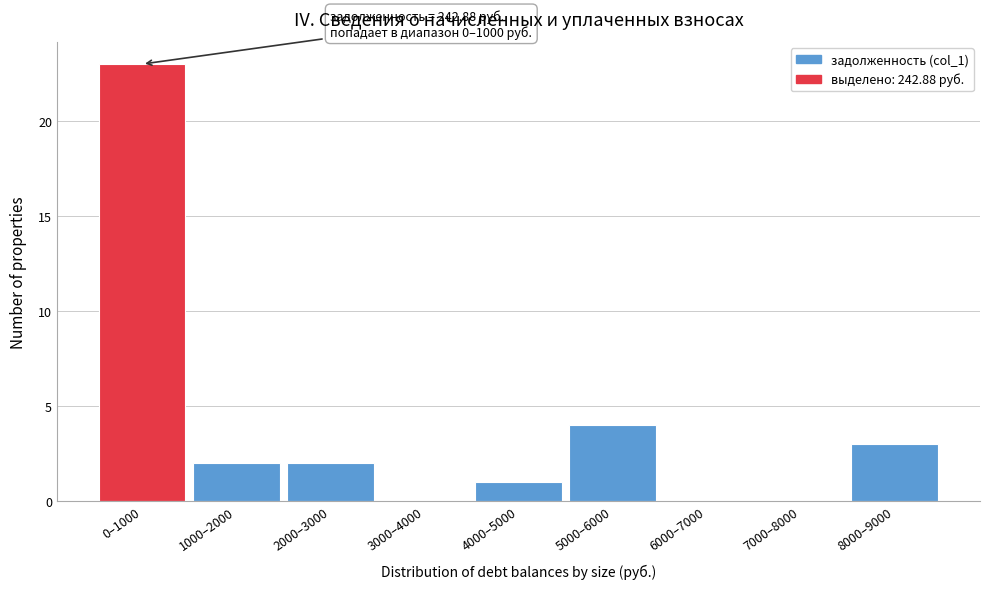

Reading left to right, what are all the values shown in this chart?

0–1000=23	1000–2000=2	2000–3000=2	3000–4000=0	4000–5000=1	5000–6000=4	6000–7000=0	7000–8000=0	8000–9000=3